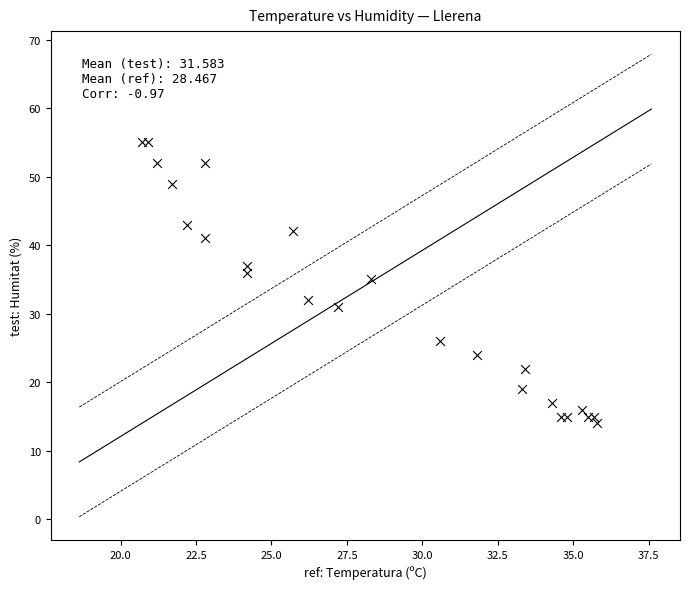

What Y value in the scatter plot is closest to 34?

35